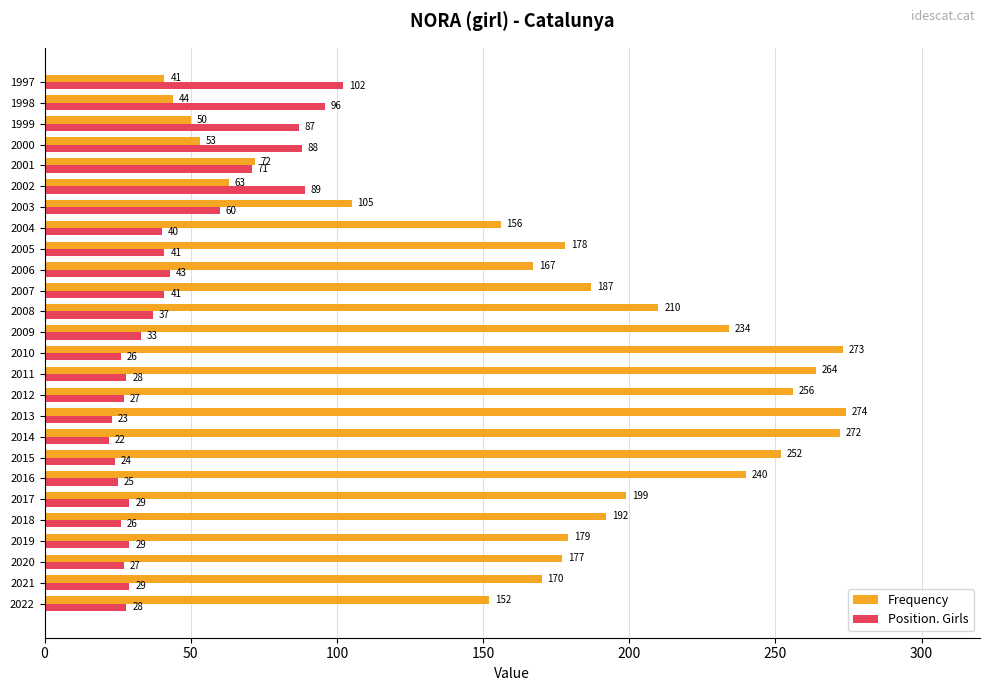

List the labels in order of Frequency value, smallest first.

1997, 1998, 1999, 2000, 2002, 2001, 2003, 2022, 2004, 2006, 2021, 2020, 2005, 2019, 2007, 2018, 2017, 2008, 2009, 2016, 2015, 2012, 2011, 2014, 2010, 2013